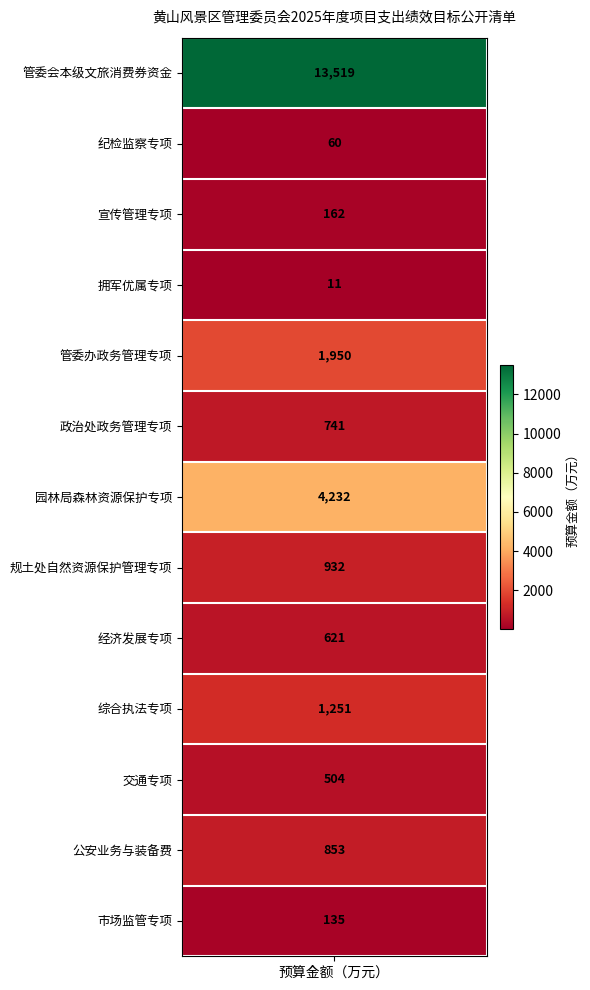

List the labels in order of value, largest first.

管委会本级文旅消费券资金, 园林局森林资源保护专项, 管委办政务管理专项, 综合执法专项, 规土处自然资源保护管理专项, 公安业务与装备费, 政治处政务管理专项, 经济发展专项, 交通专项, 宣传管理专项, 市场监管专项, 纪检监察专项, 拥军优属专项